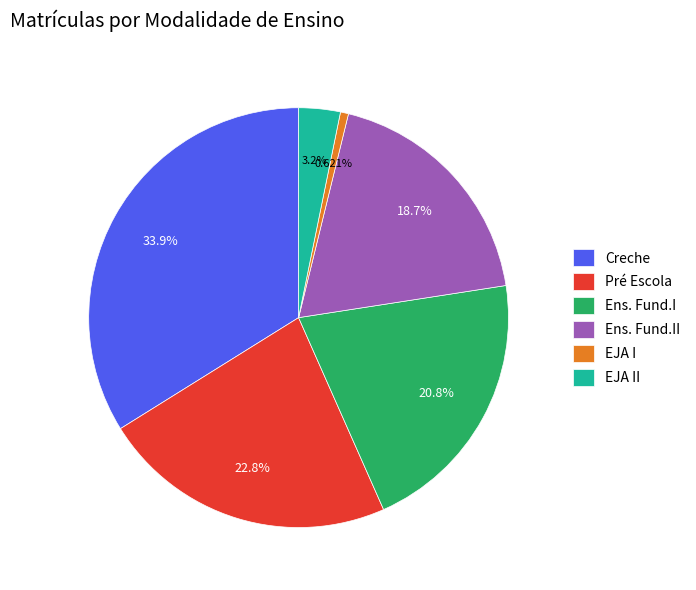

Which has a higher value, Ens. Fund.I or EJA I?

Ens. Fund.I